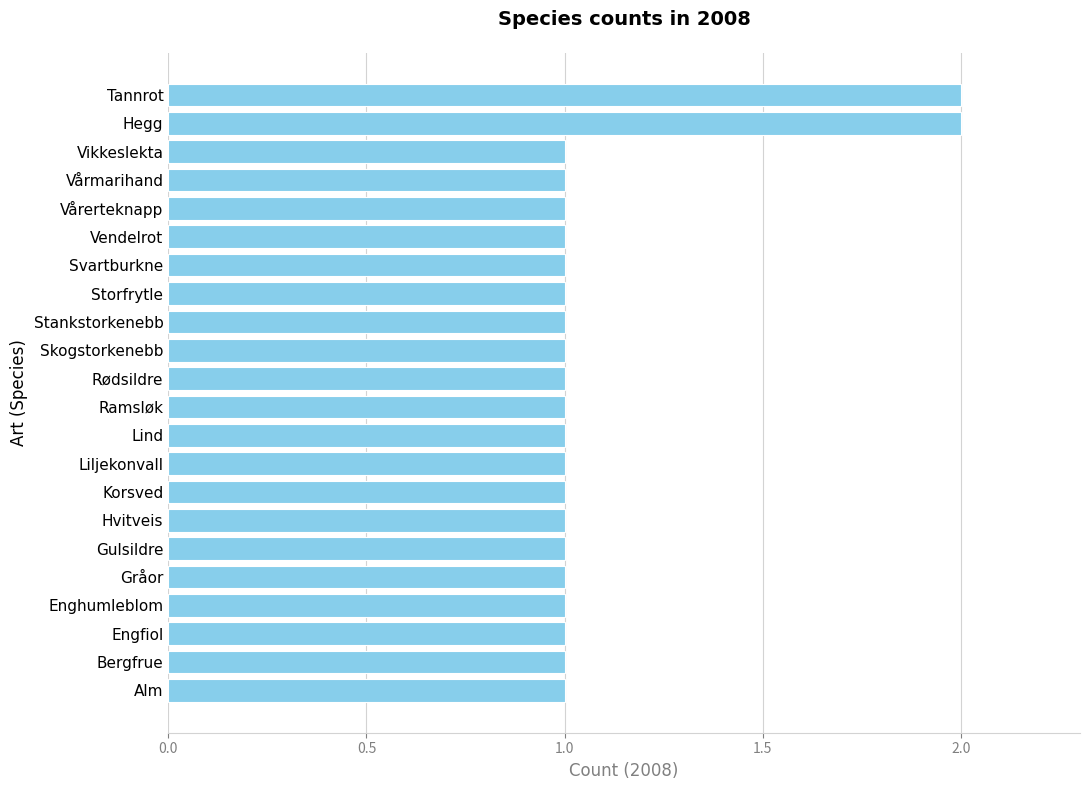

The value at Ramsløk is 2. True or false?

False